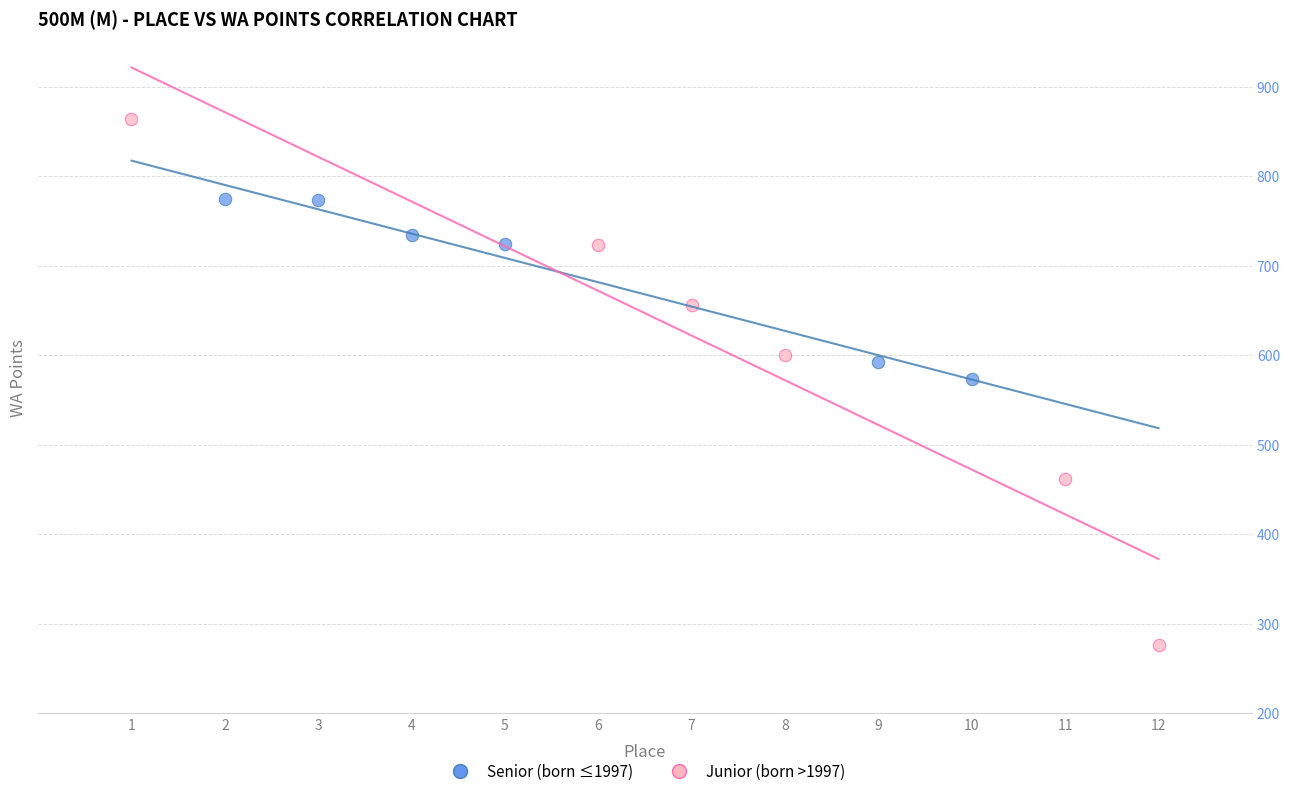

Which series reaches the minimum Y coordinate?

Junior (born >1997)